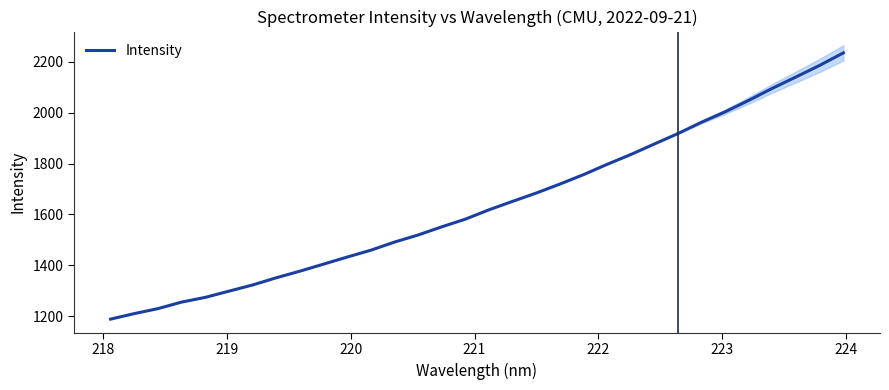

Is this an area chart (filled region under the line)?

No